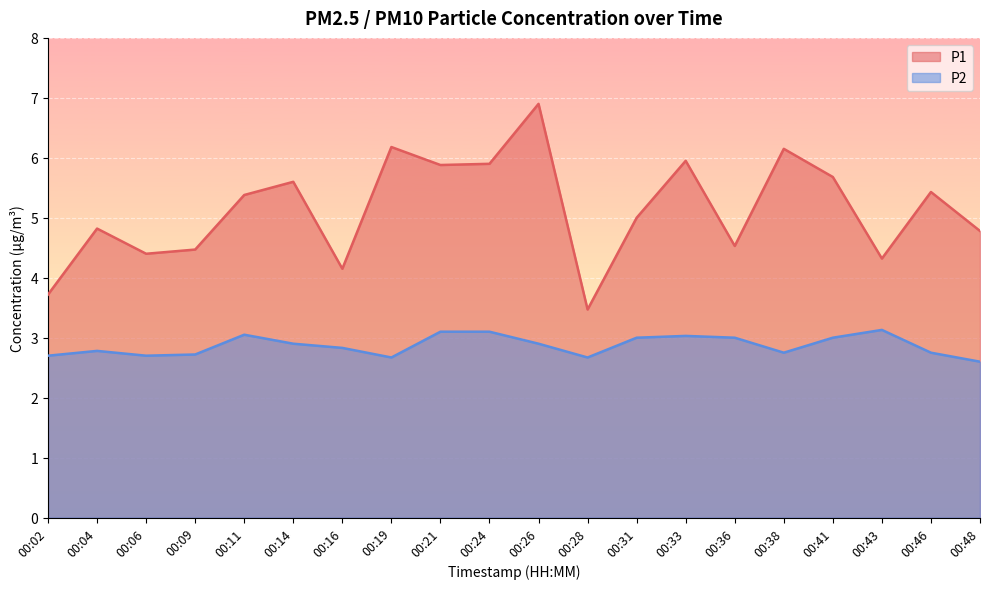

Which series changed the most between 00:16 and 00:46?

P1